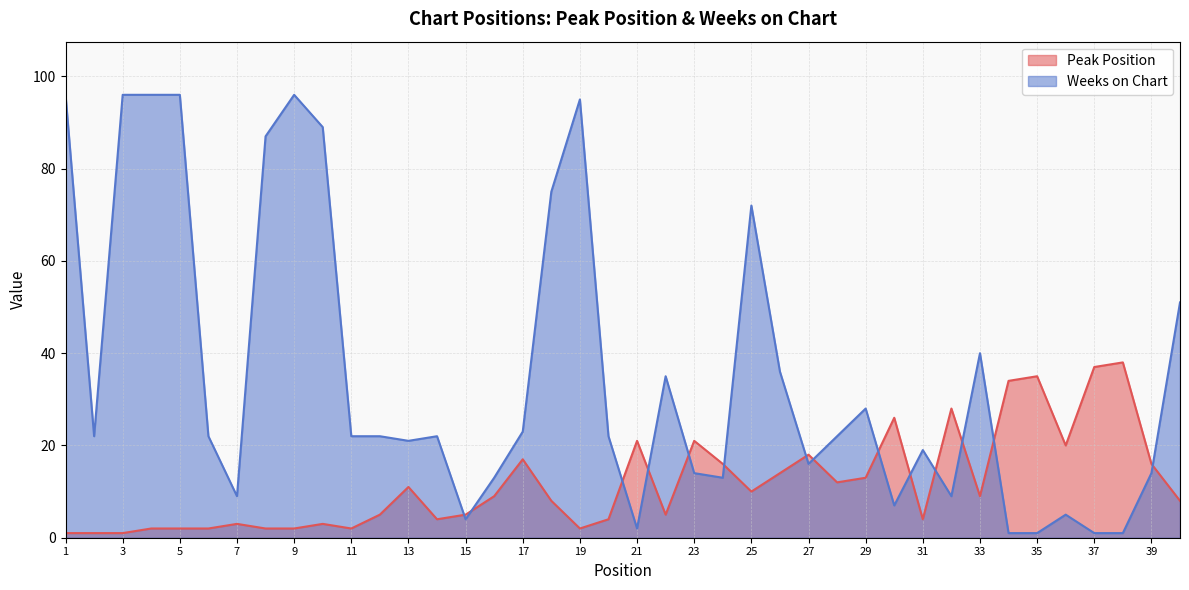

Between which two adjacent categories do Peak Position and Weeks on Chart first intersect?

14 and 15